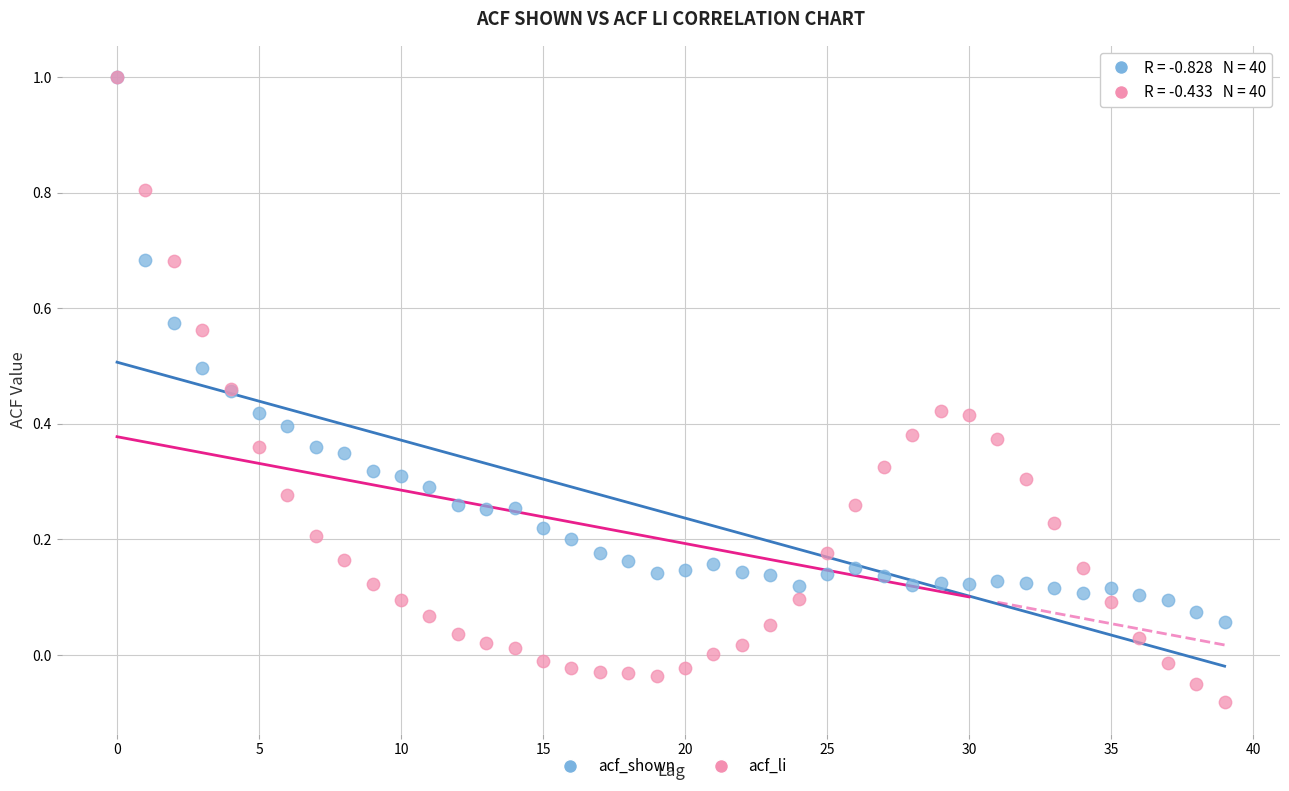

What are all the series names shown in the legend?

acf_shown, acf_li